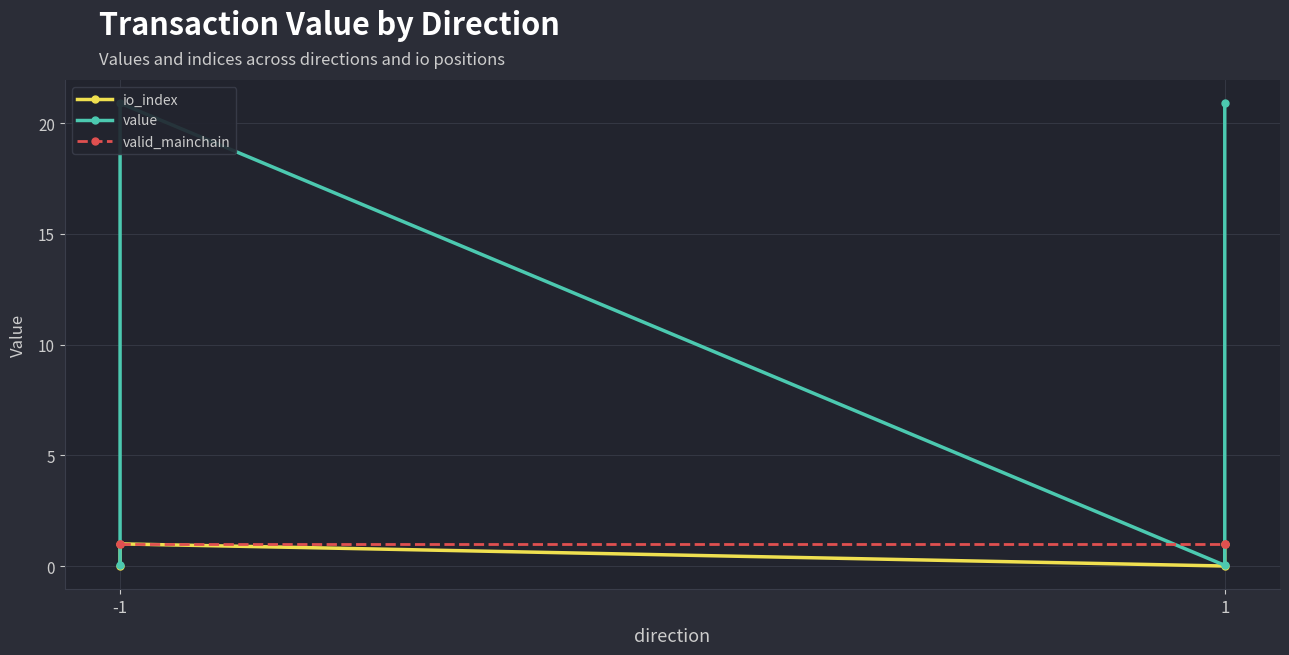

How many data points does each series have?

4